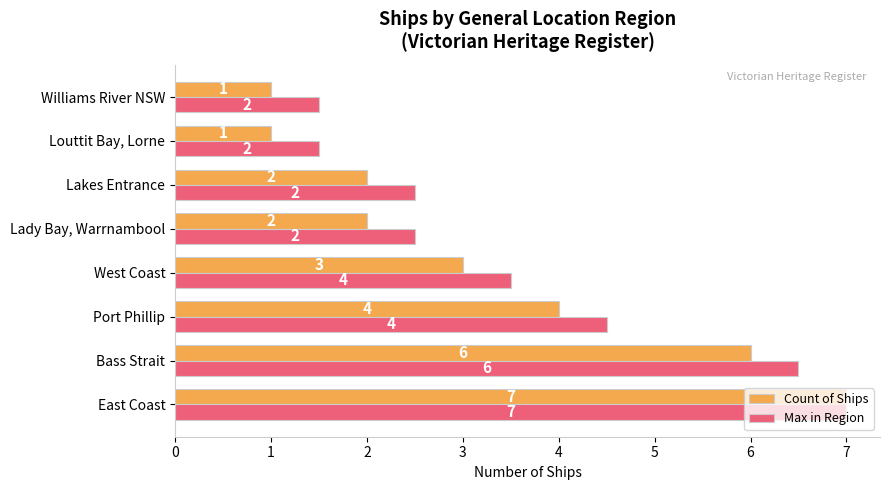

List the series in order of their overall mean, highest first.

Max in Region, Count of Ships